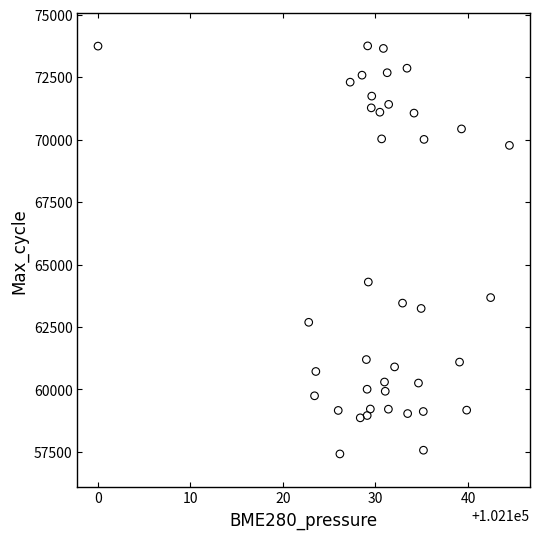

What Y value in the scatter plot is closest to 65585?

64300